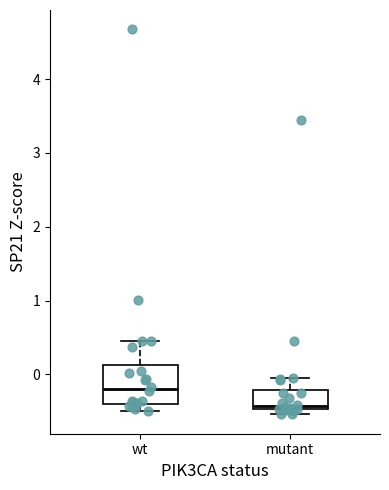

Which box is the tallest, from its lower edge to its upper edge?

wt